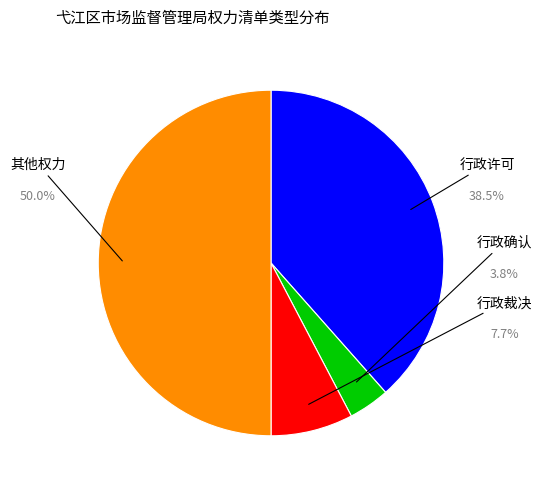

How many slices are in this pie chart?

4